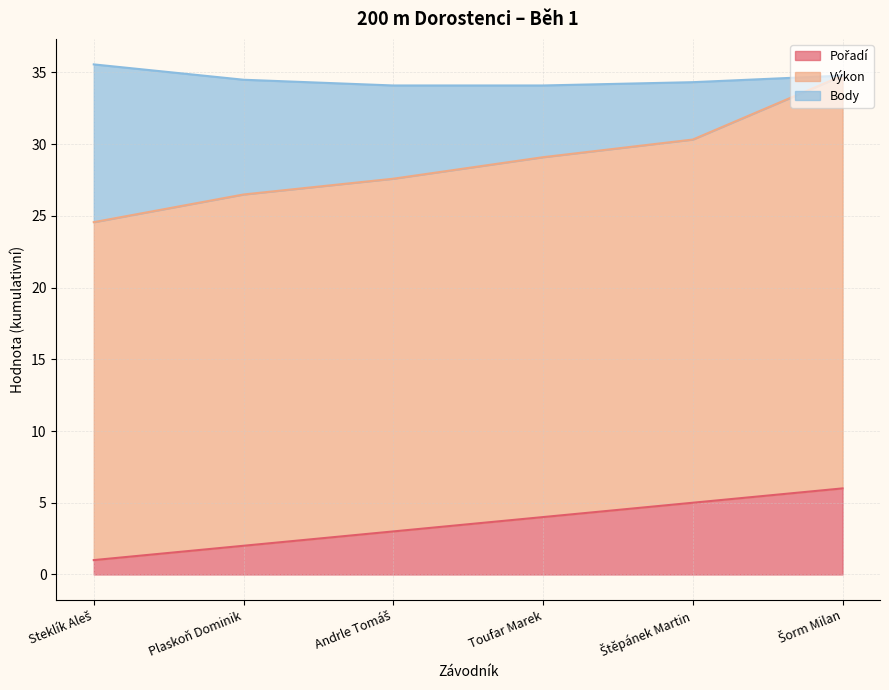

True or false: Pořadí and Body cross at least once.

False